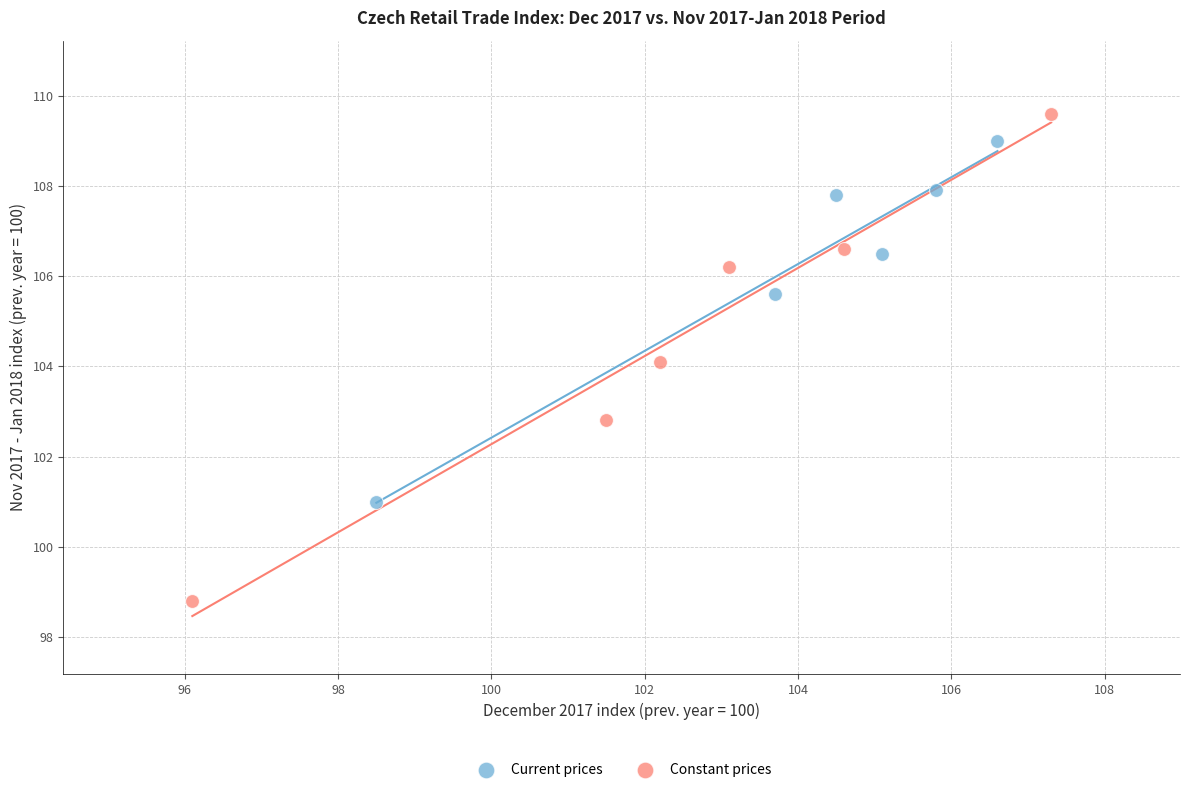

Which series has the largest Y range (max minus min)?

Constant prices